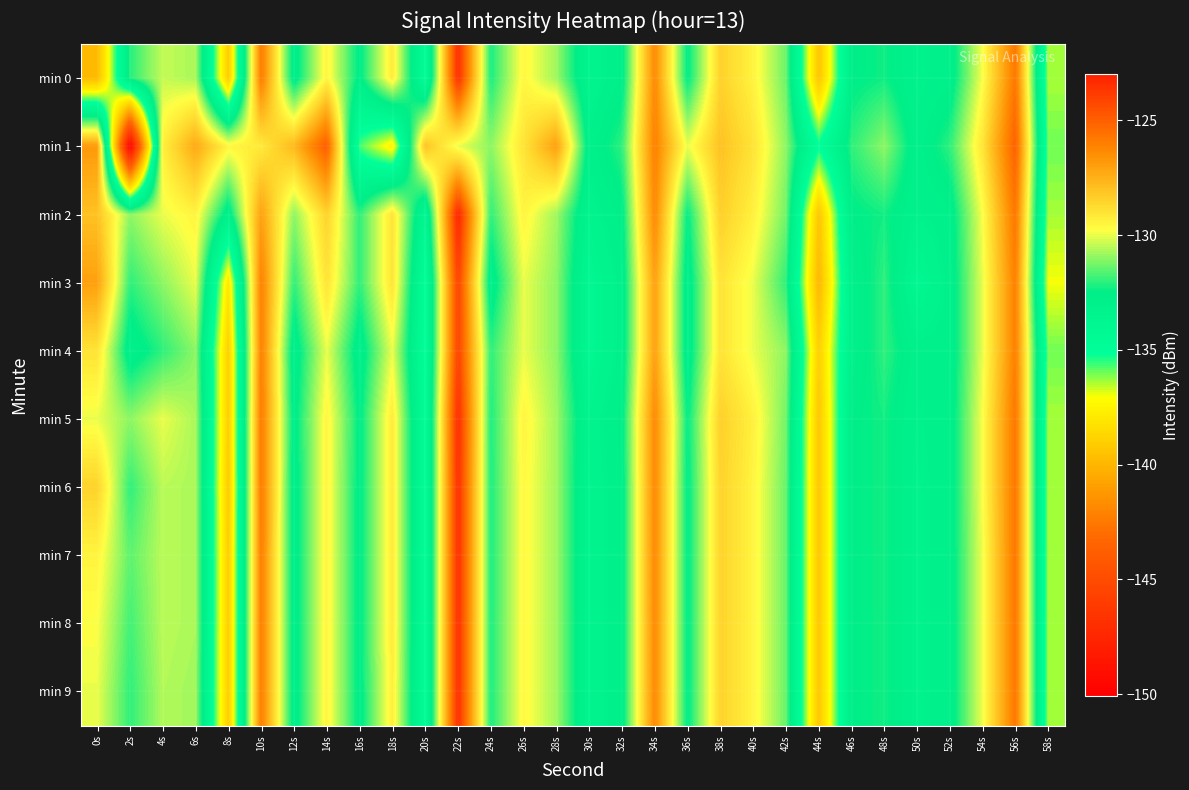

Which series changed the most between 48s and 52s?

min 1